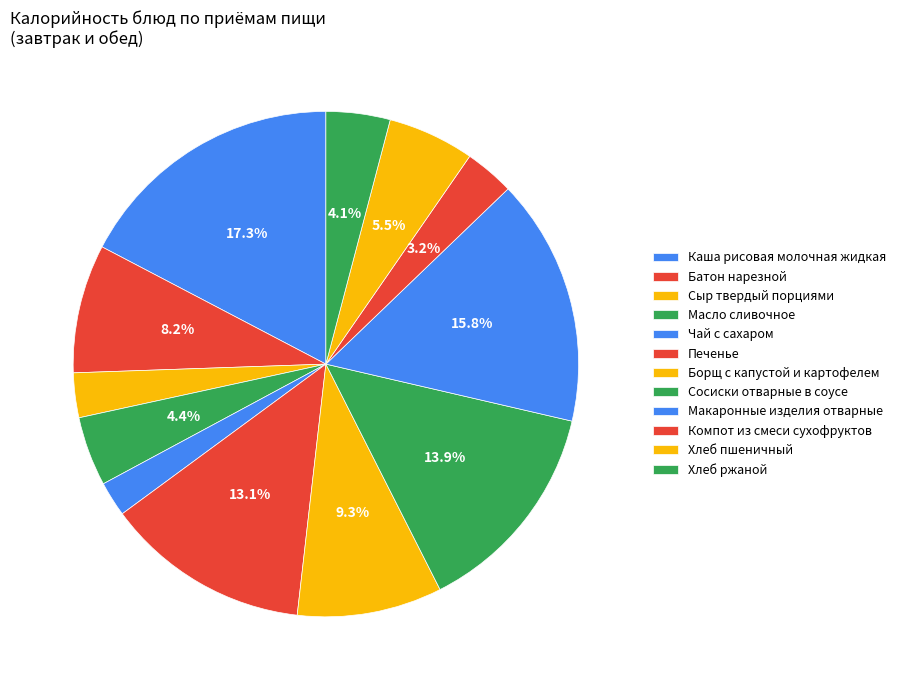

Count the number of slices in the pie.

12